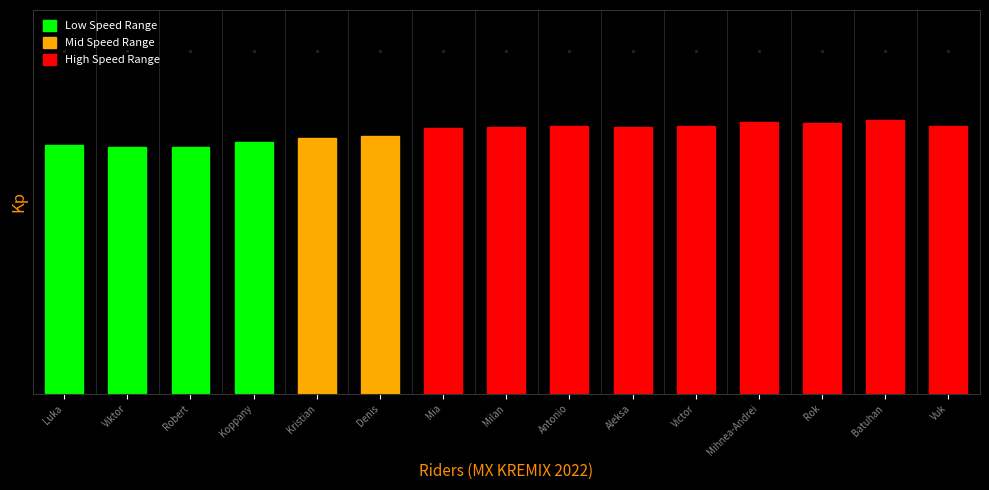

What is the difference between the maximum and minimum values?

12.8